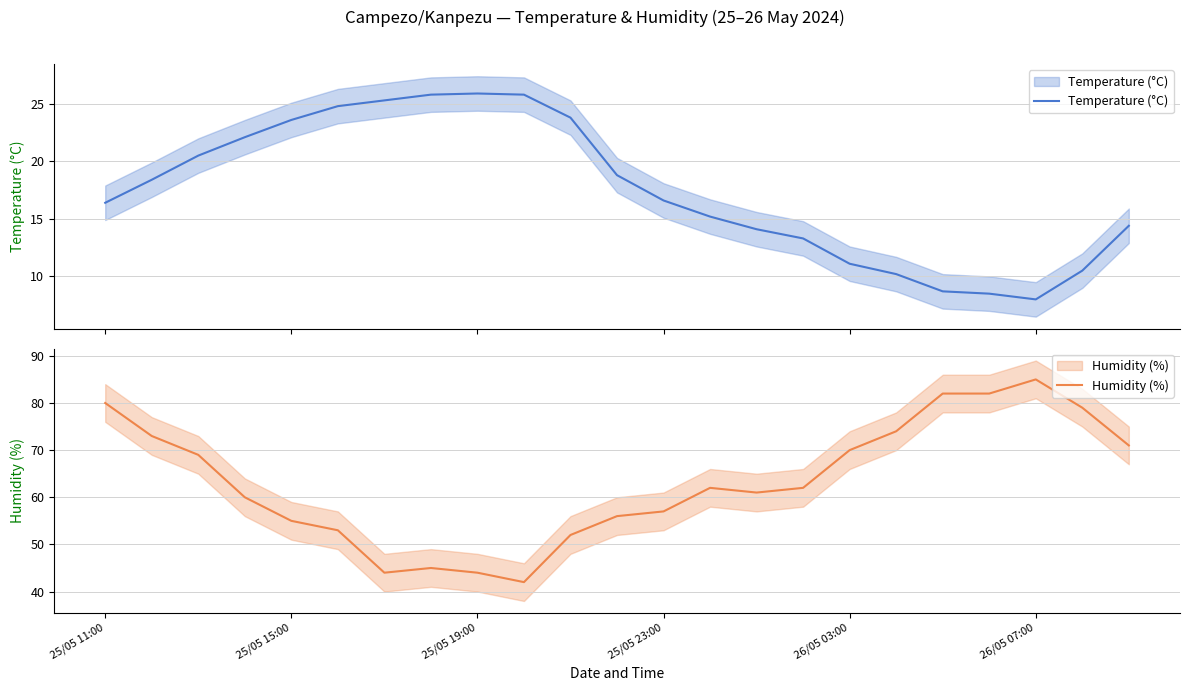

What is the sum of all Temperature (°C) values?

401.8